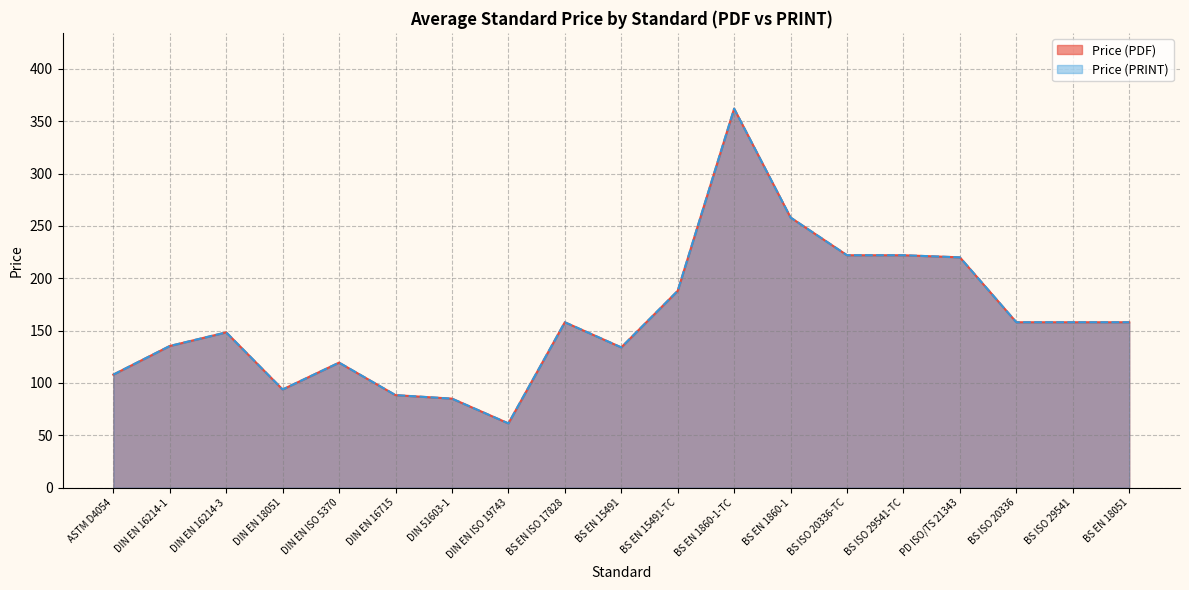

Where is Price (PDF) nearest to the value 211?

PD ISO/TS 21343